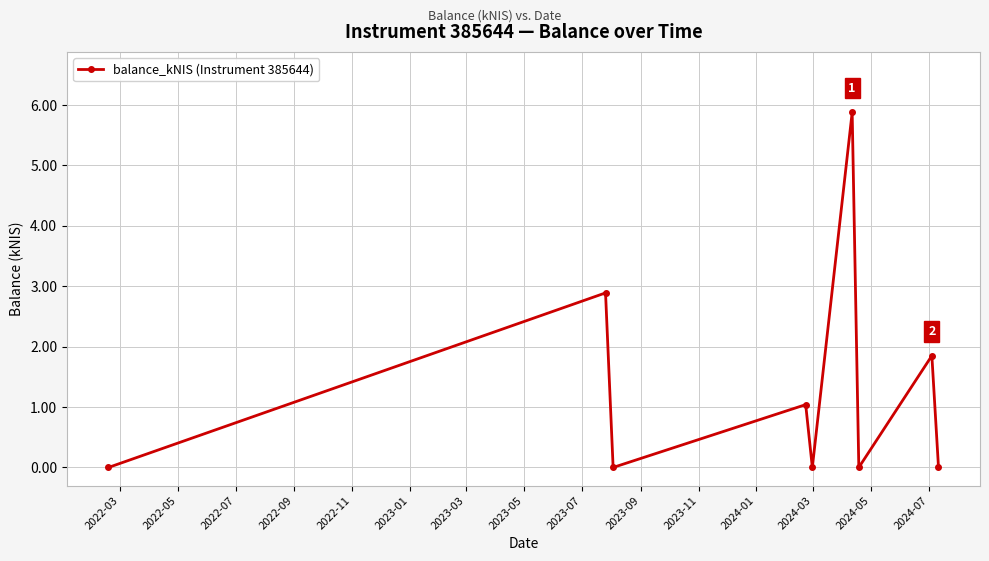

How many points are higher than both their immediate neighbors (excluding endpoints)?

4